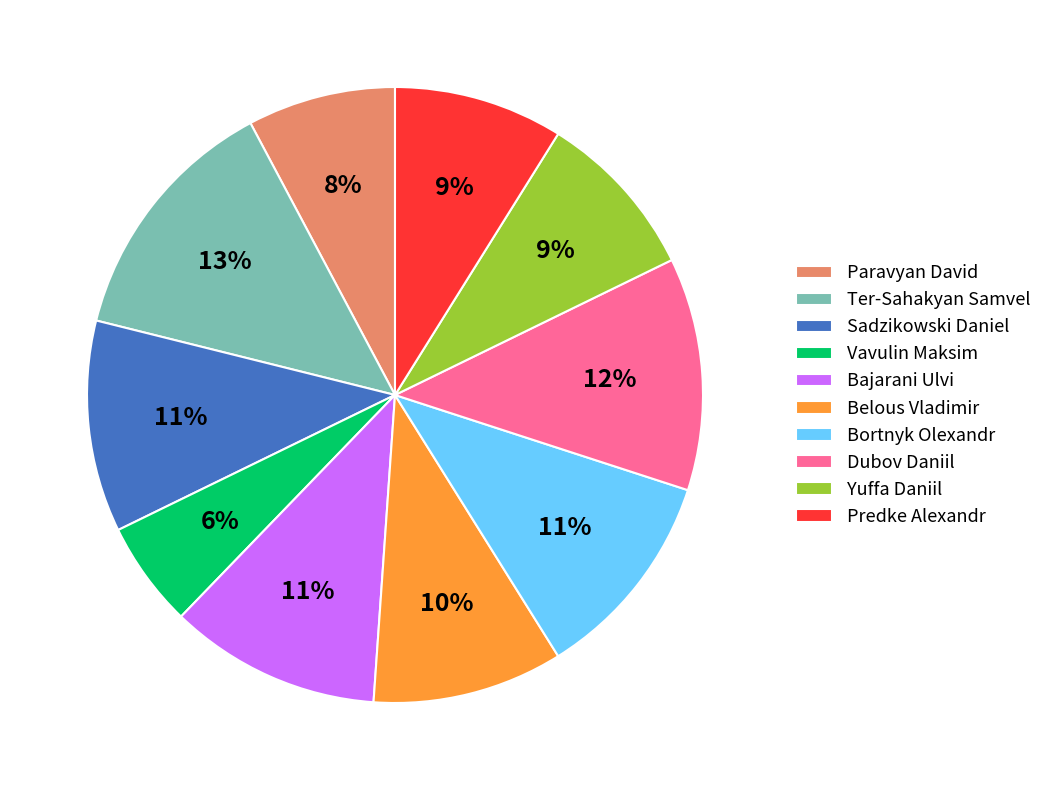

What is the largest slice in the pie chart?

Ter-Sahakyan Samvel